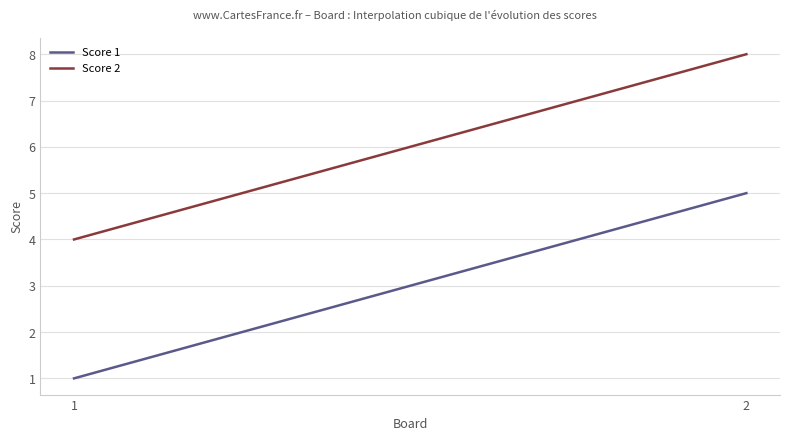

True or false: Score 1 and Score 2 intersect in this chart.

False